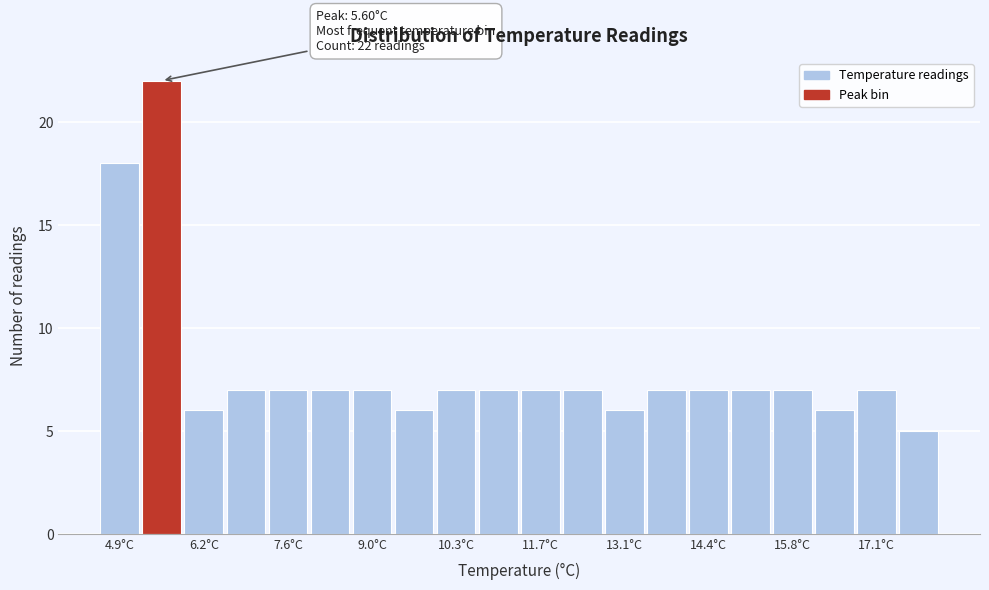

Read against the x-axis, roughly where is the centre of the tallest bar?

5.6